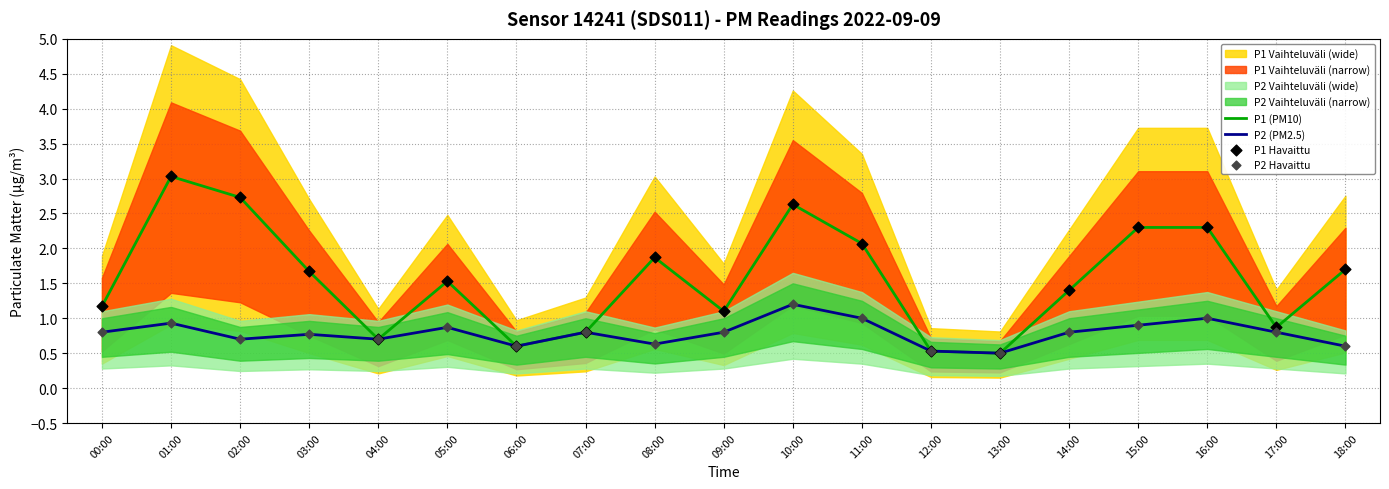

Is the value of P2 Havaittu at 15:00 greater than the value of P1 Havaittu at 07:00?

Yes